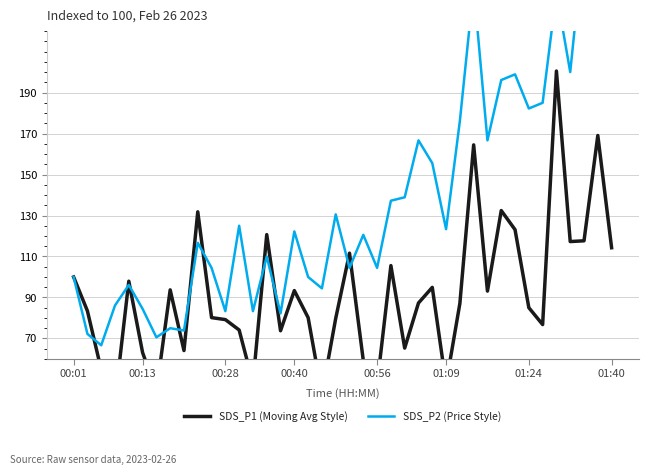

What are all the series names shown in the legend?

SDS_P1 (Moving Avg Style), SDS_P2 (Price Style)